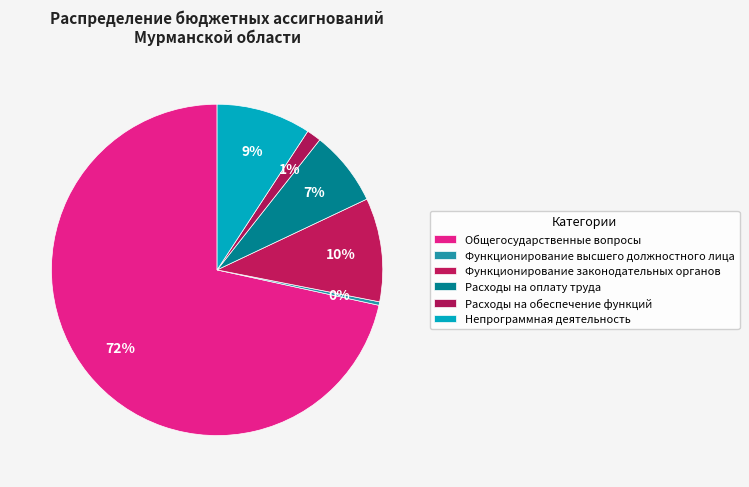

What is the ratio of the value at Расходы на обеспечение функций to the value at Непрограммная деятельность?

0.2